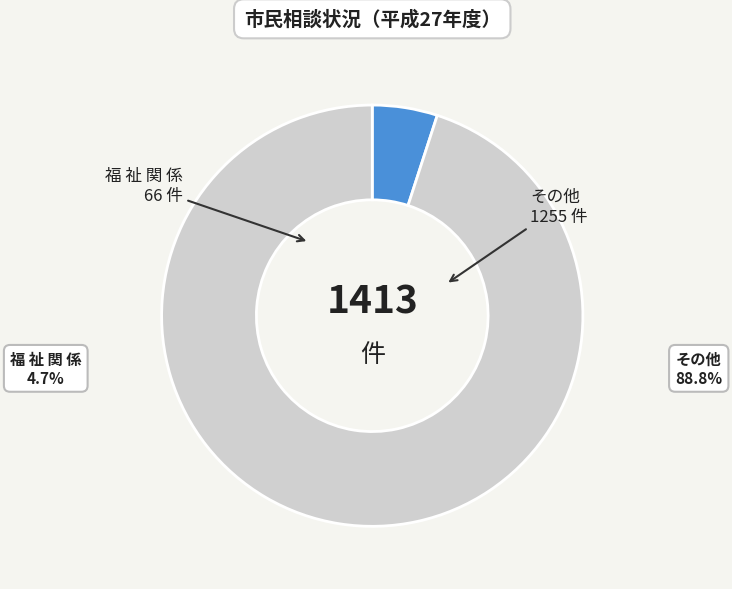

How many slices are in this pie chart?

2